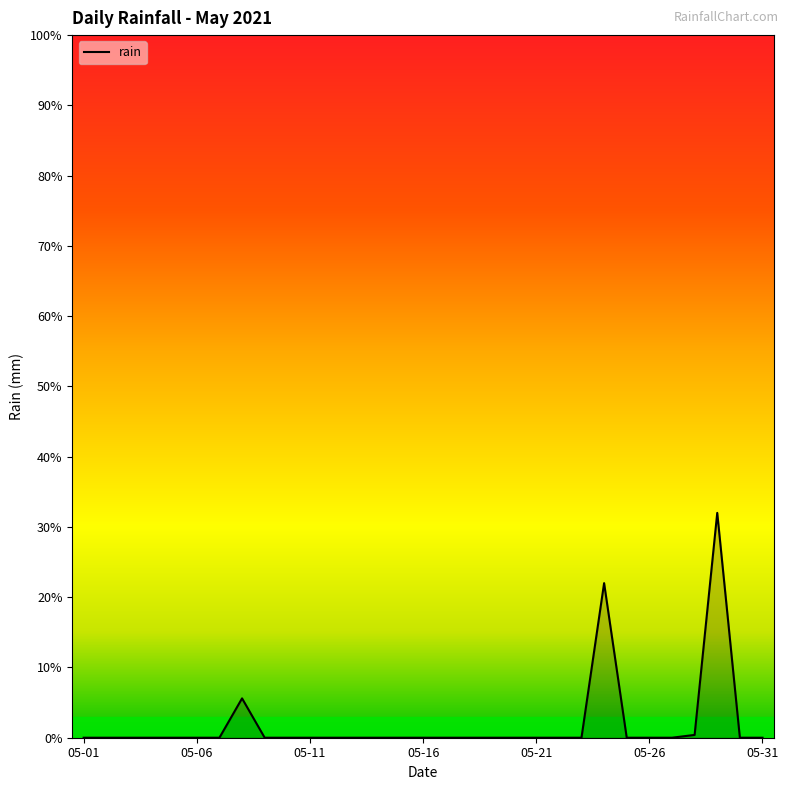

Reading left to right, transcribe all the data shown in this chart.

0.0	0.0	0.0	0.0	0.0	0.0	0.0	5.6	0.0	0.0	0.0	0.0	0.0	0.0	0.0	0.0	0.0	0.0	0.0	0.0	0.0	0.0	0.0	22.0	0.0	0.0	0.0	0.4	32.0	0.0	0.0